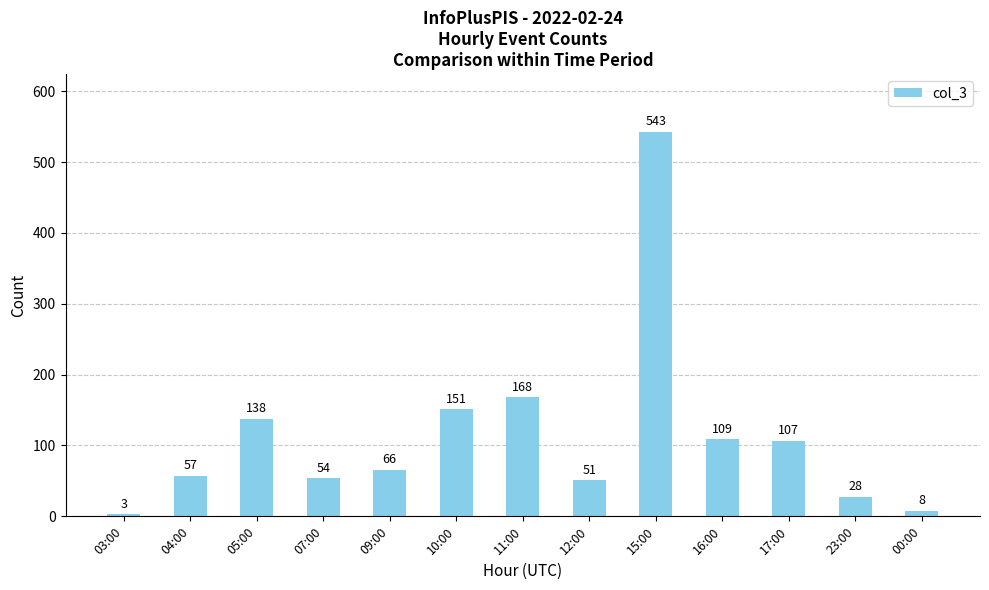

Rank the categories by value from lowest to highest.

03:00, 00:00, 23:00, 12:00, 07:00, 04:00, 09:00, 17:00, 16:00, 05:00, 10:00, 11:00, 15:00